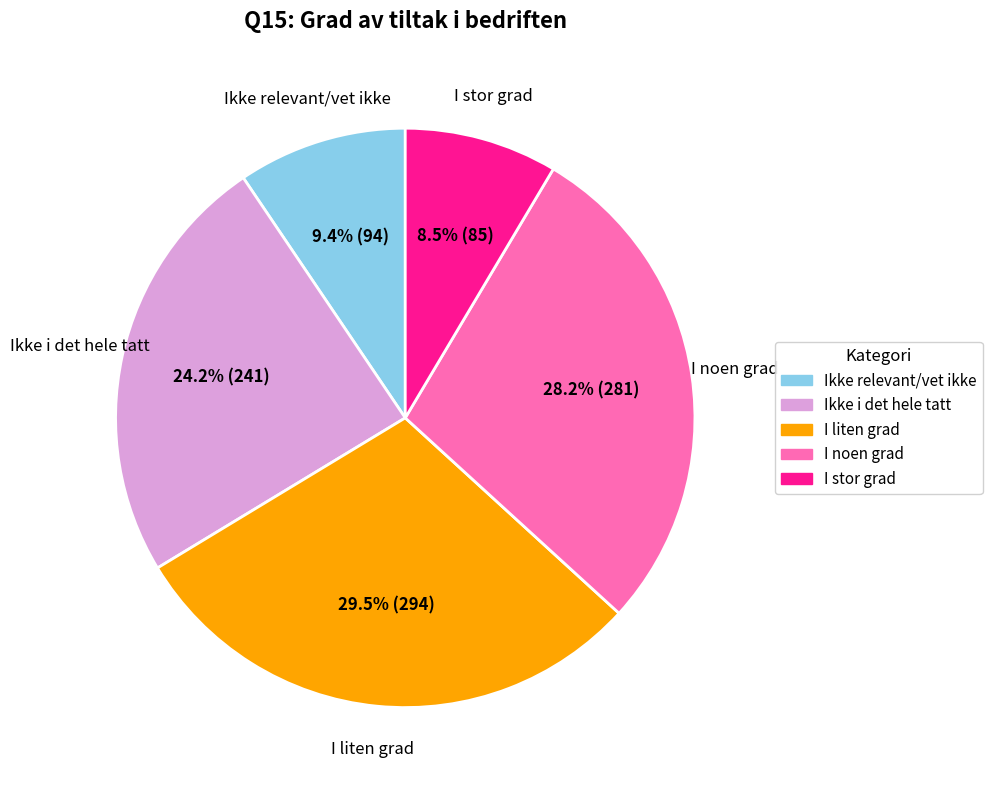

Is there any slice that represents more than half of the pie?

No